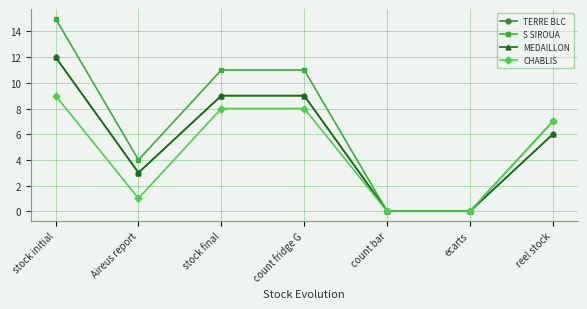

What is the sum of the S SIROUA values at stock initial and reel stock?

22